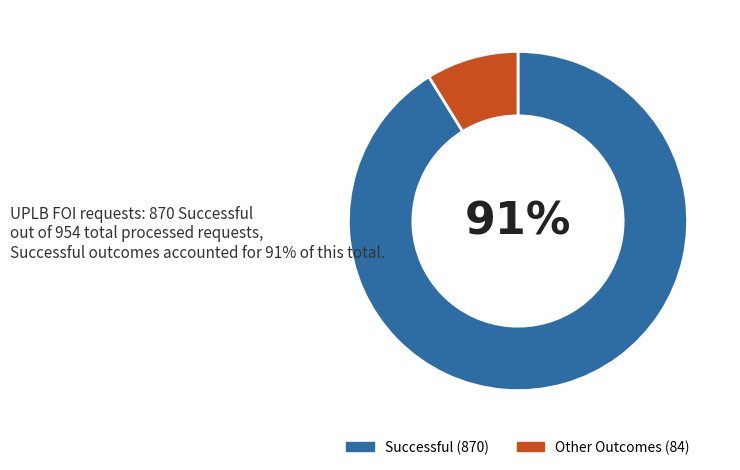

To the nearest percent, what is the difference between the largest and smallest slice percentages?

82%